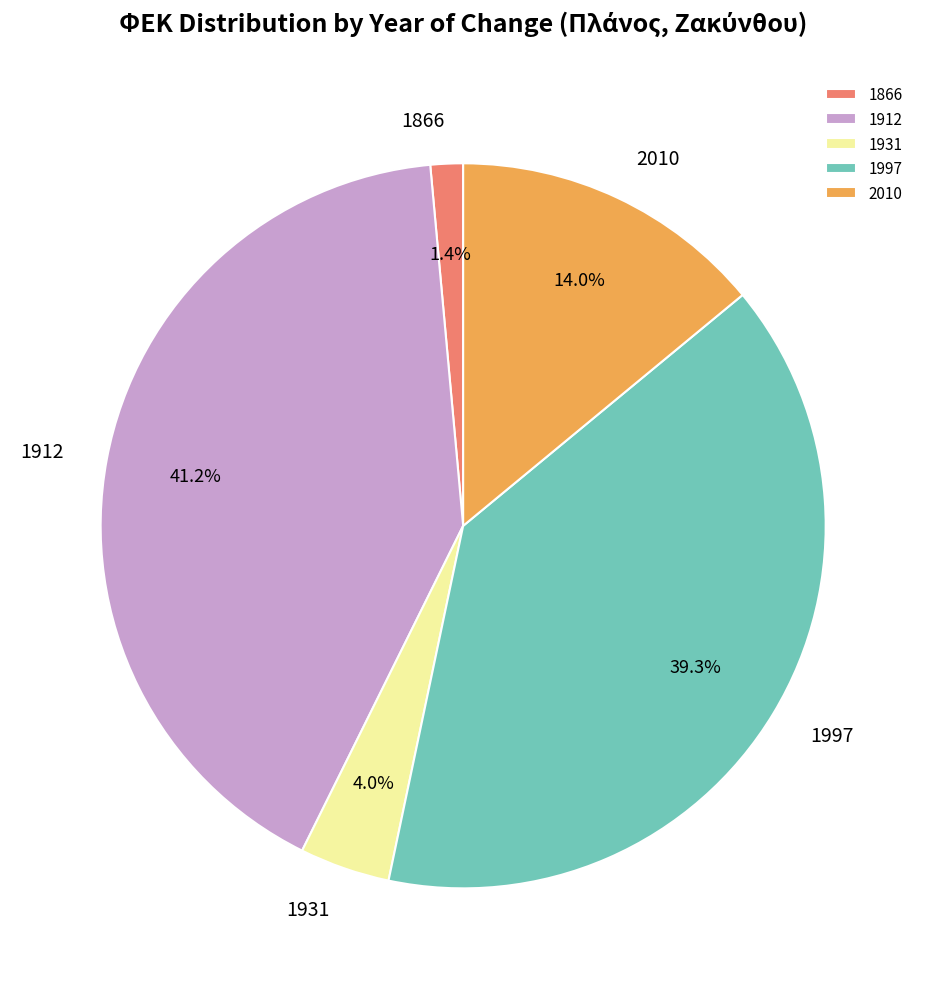

Is 1931 the majority of the pie?

No